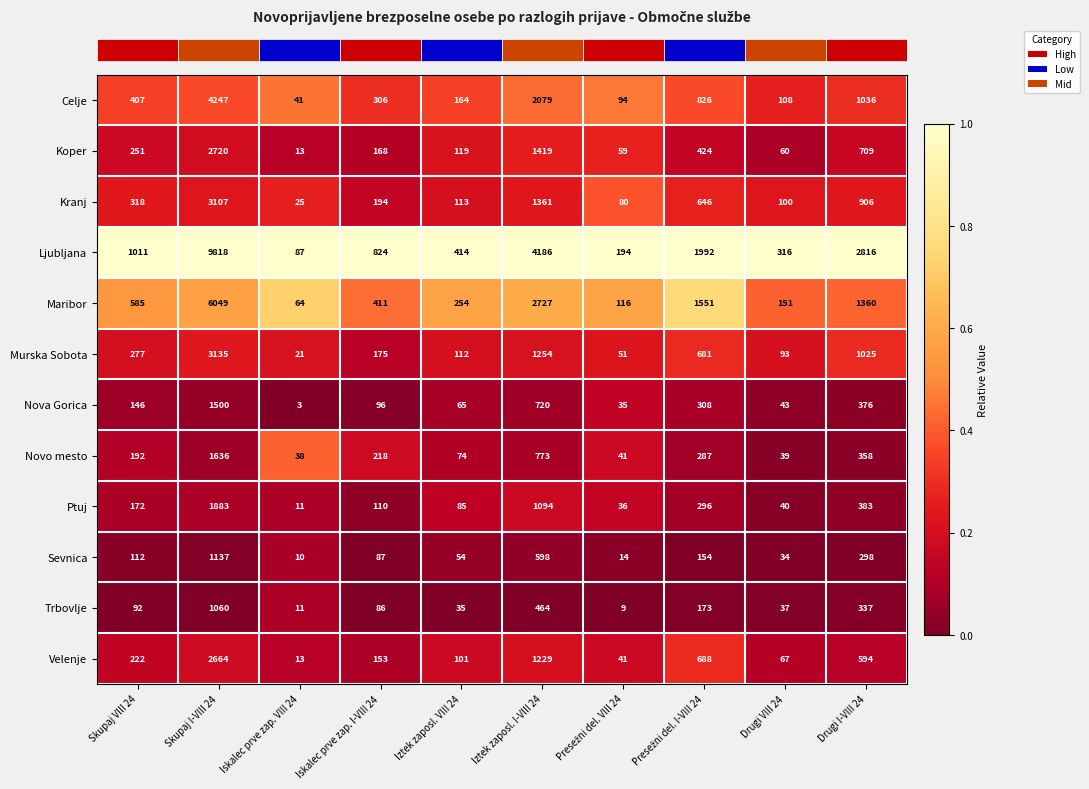

What is the approximate value of Sevnica at Iskalec prve zap. VIII 24?

10